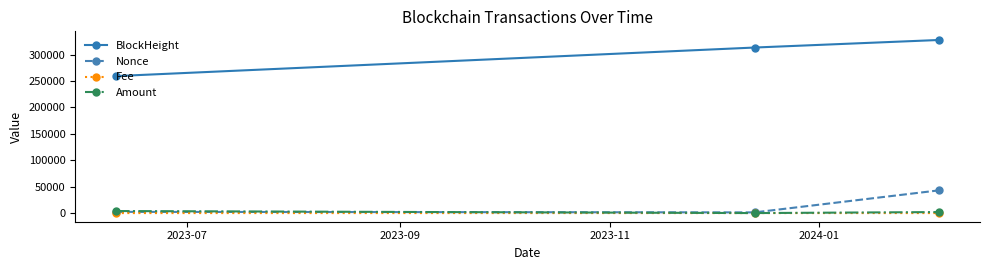

Which series has the widest spread of values?

BlockHeight